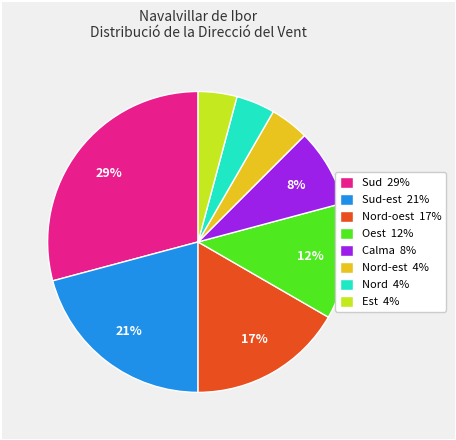

Which category has the biggest portion of the pie?

Sud 29%